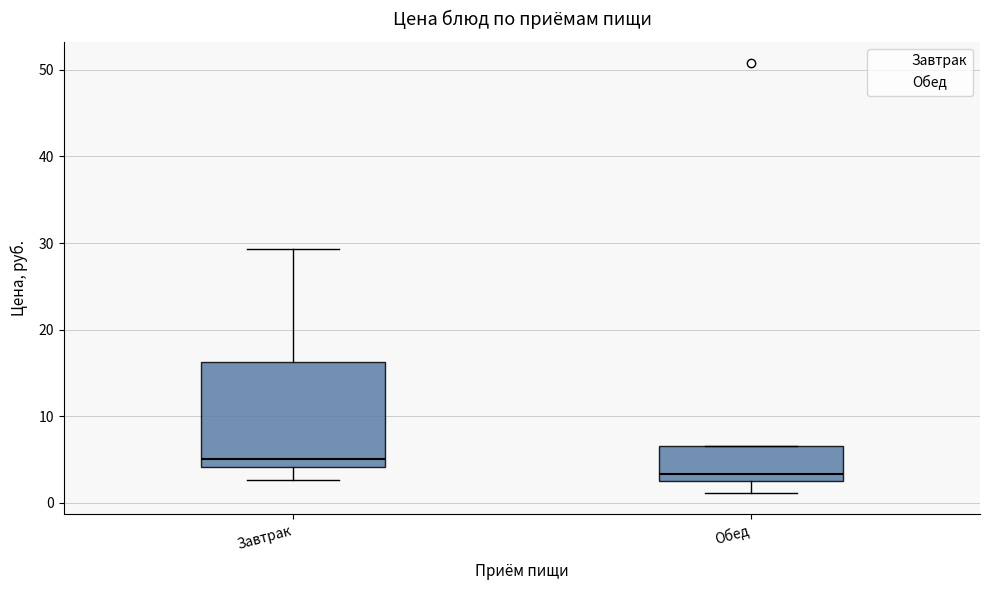

Which box's median line is the lowest?

Обед